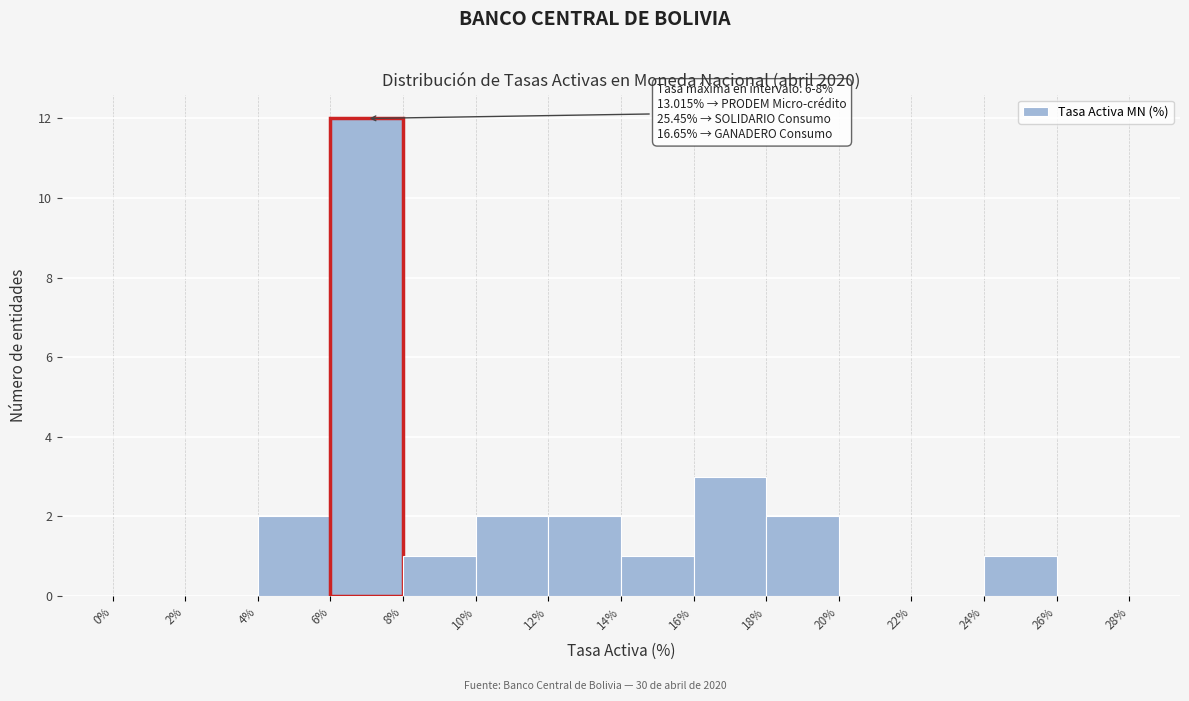

Which range on the x-axis has the tallest bar?

6% to 8%